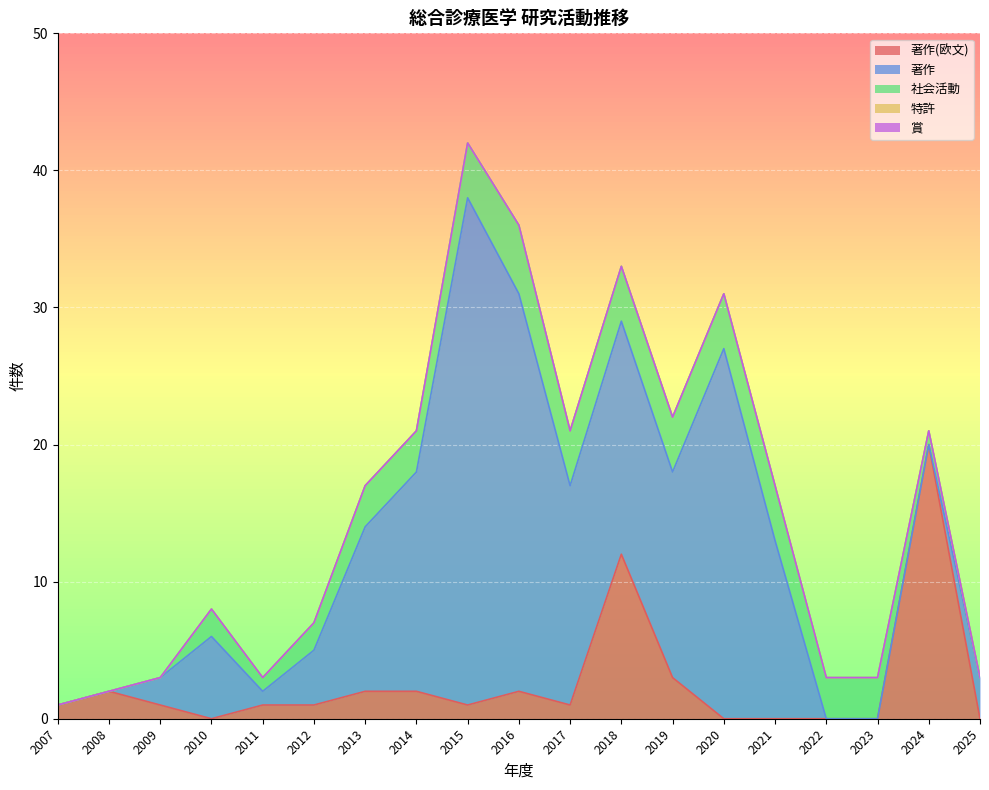

At which label is 著作 closest to 18?

2018